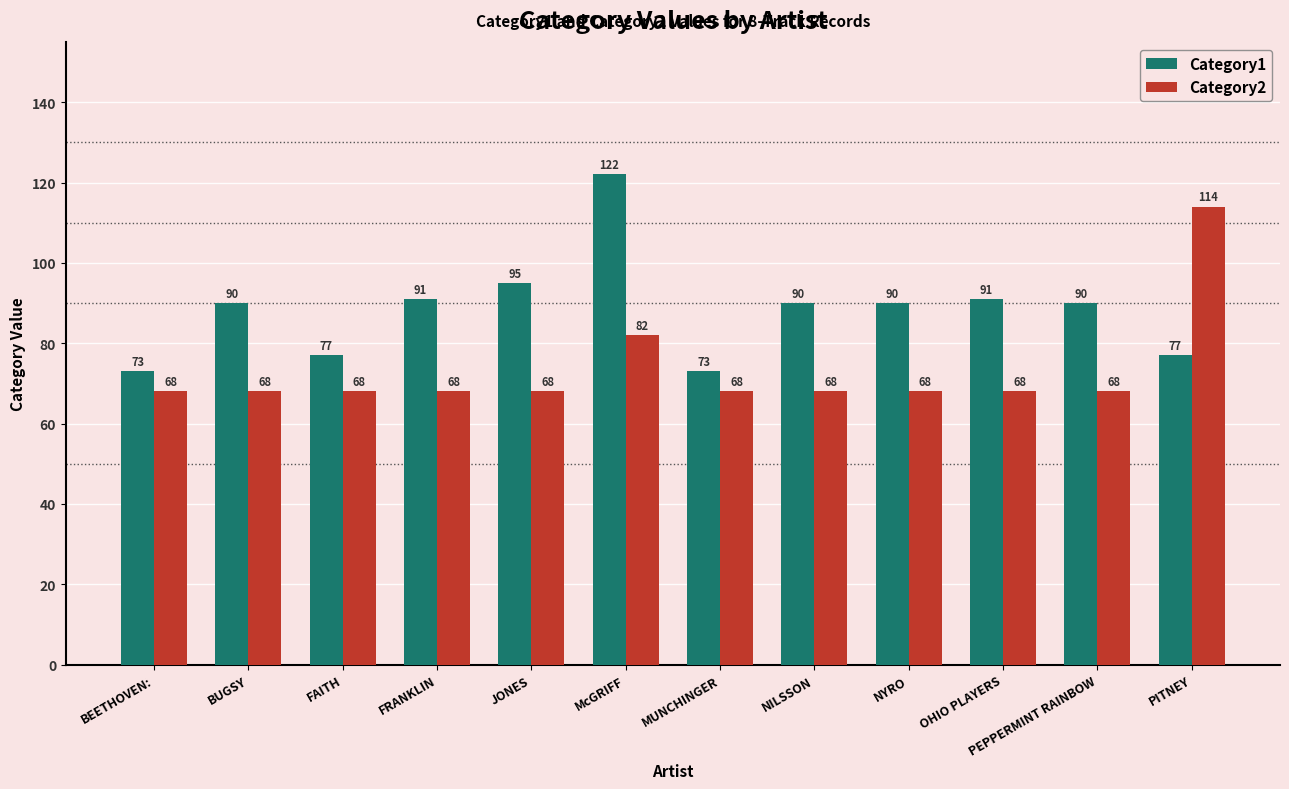

Which series has the largest total across all categories?

Category1